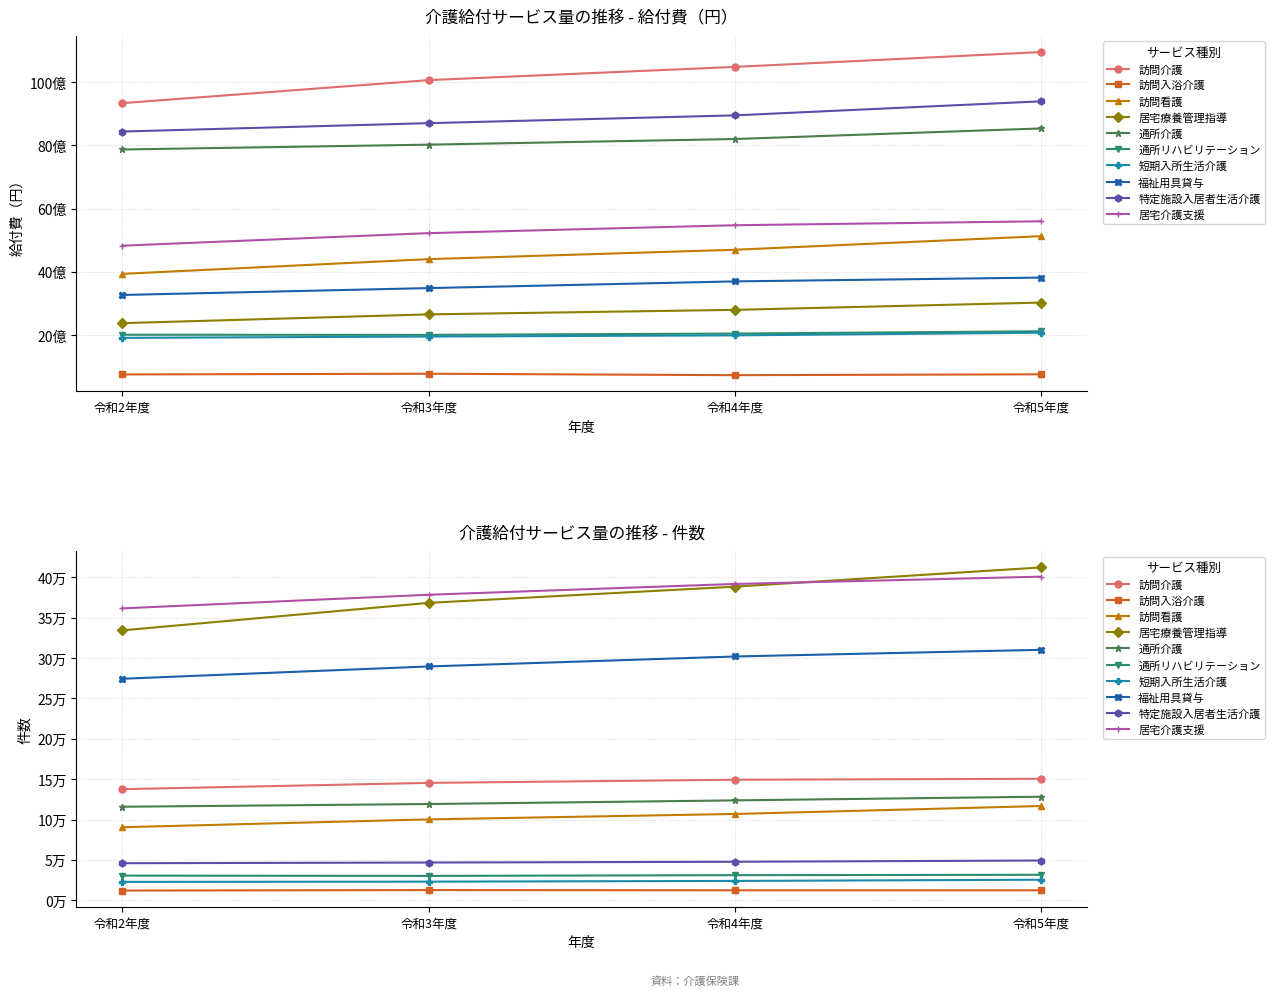

Rank the series at 通所介護 from highest to lowest value.

令和5年度_給付費, 令和4年度_給付費, 令和3年度_給付費, 令和2年度_給付費